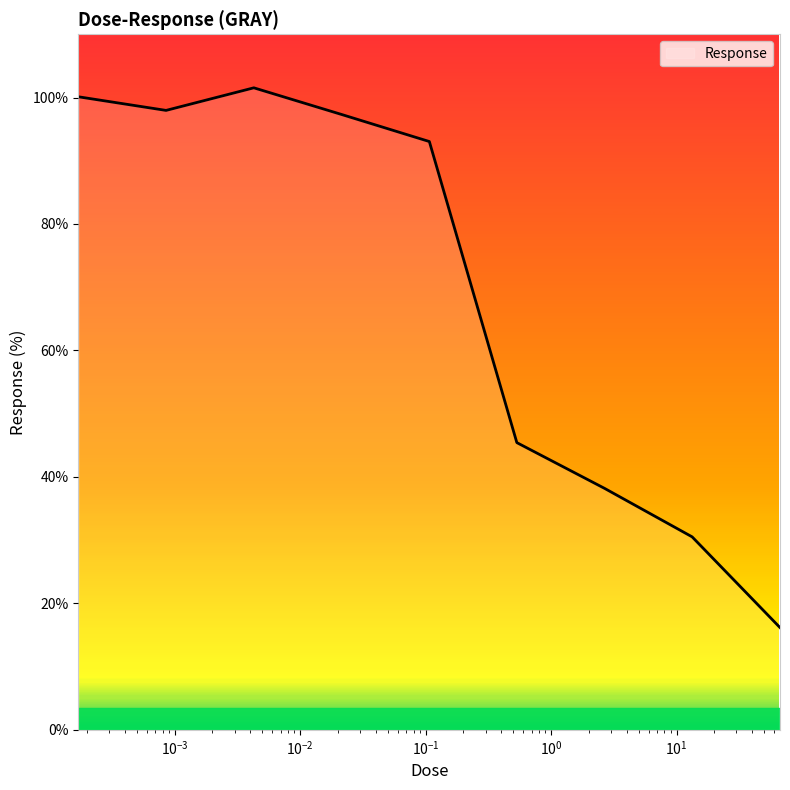

Does the chart have visible grid lines?

No